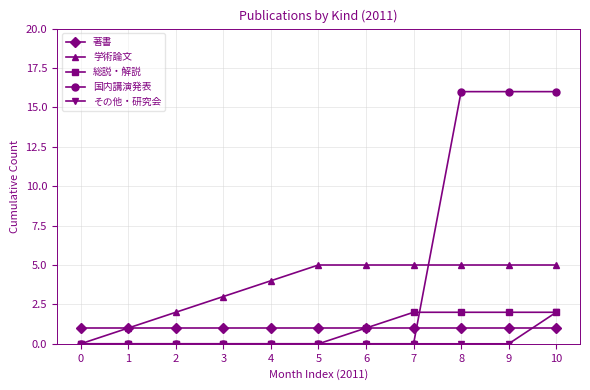

Does the chart have visible grid lines?

Yes